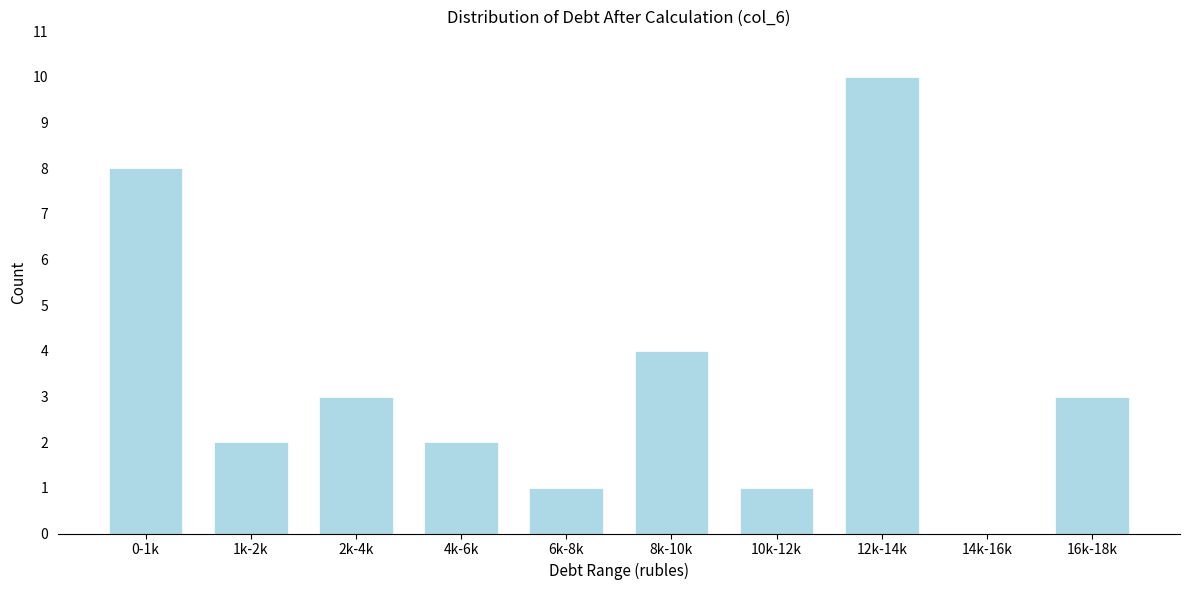

Reading right to left, extract all data points from this chart.

16k-18k=3	14k-16k=0	12k-14k=10	10k-12k=1	8k-10k=4	6k-8k=1	4k-6k=2	2k-4k=3	1k-2k=2	0-1k=8